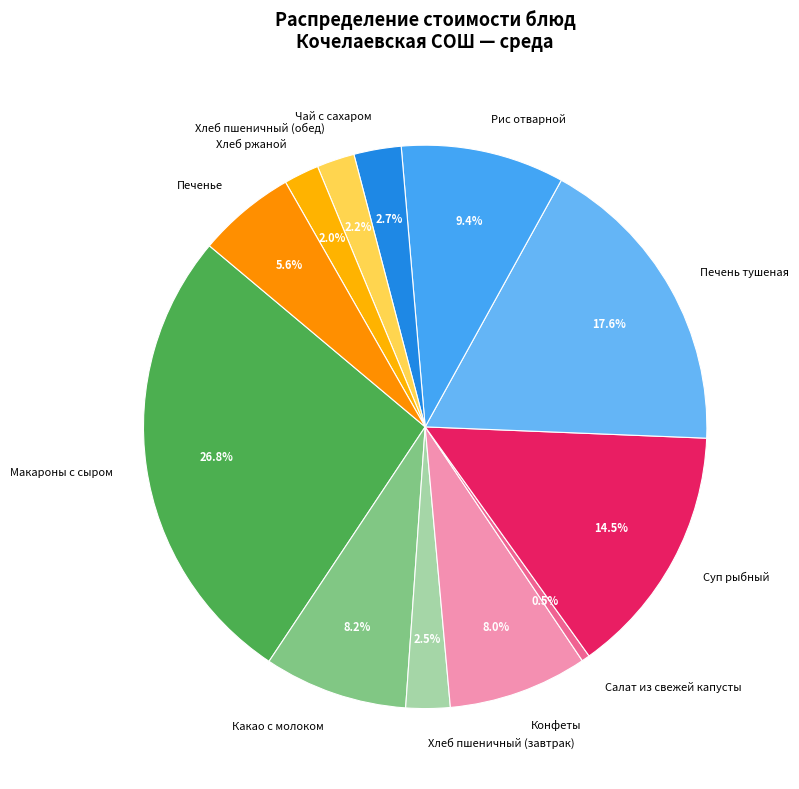

The Макароны с сыром slice represents 41% of the pie. True or false?

False